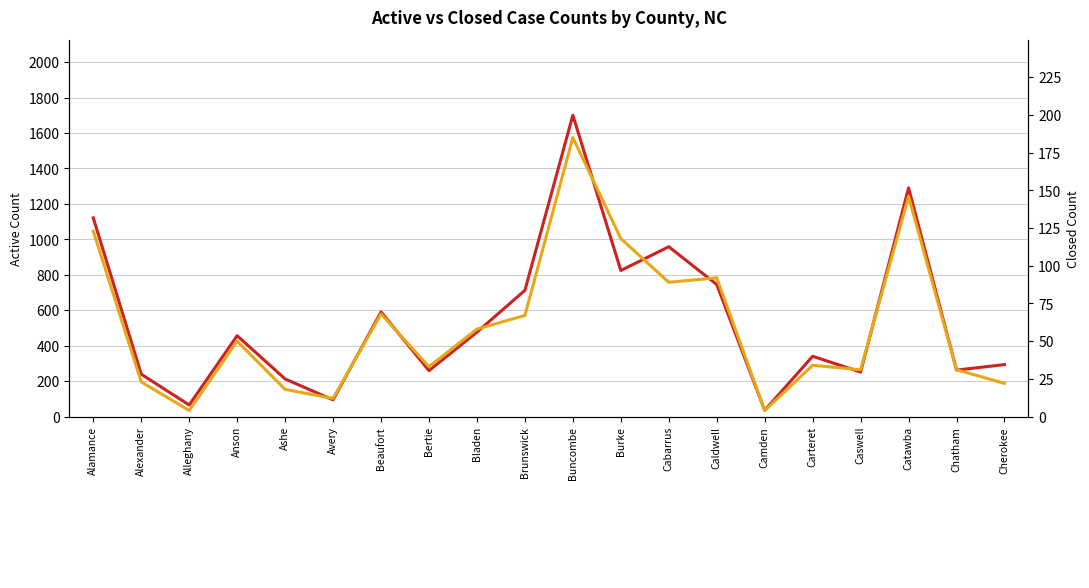

Where is Closed Count (right scale) nearest to the value 94?

Caldwell